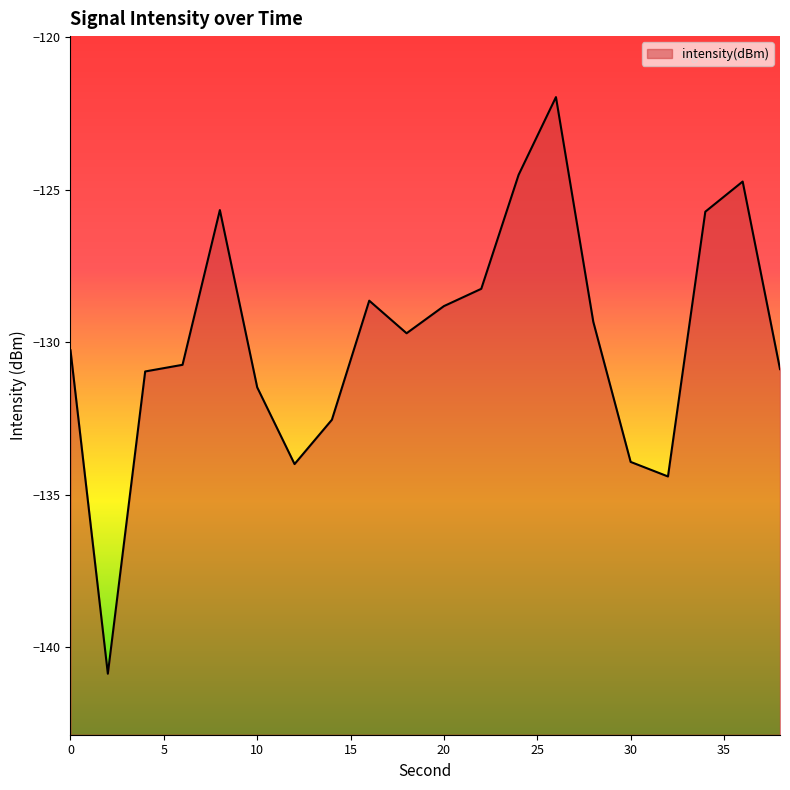

What is the sum of all values?

-2597.2